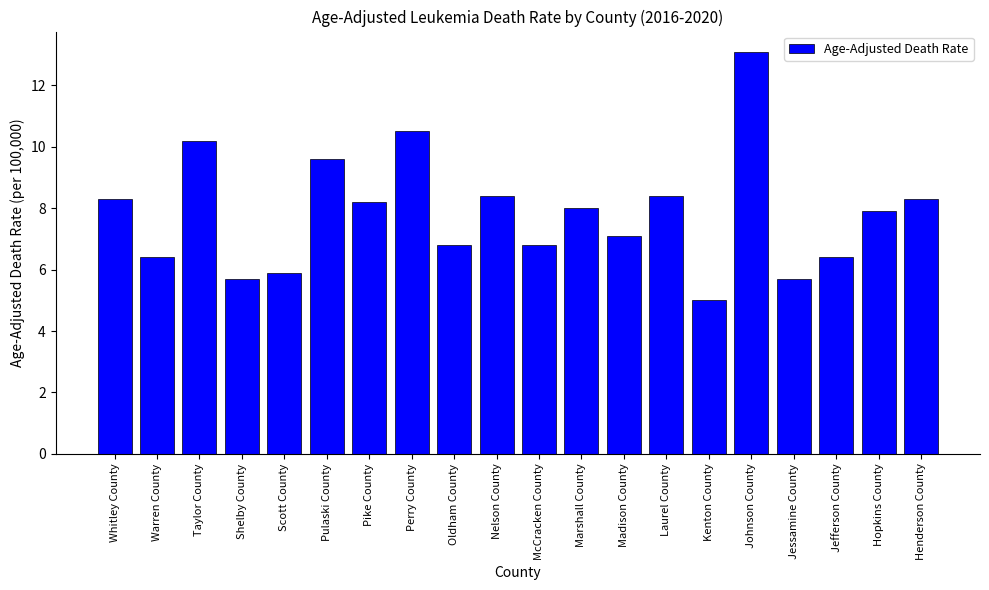

What is the sum of the values at Whitley County and Perry County?

18.8